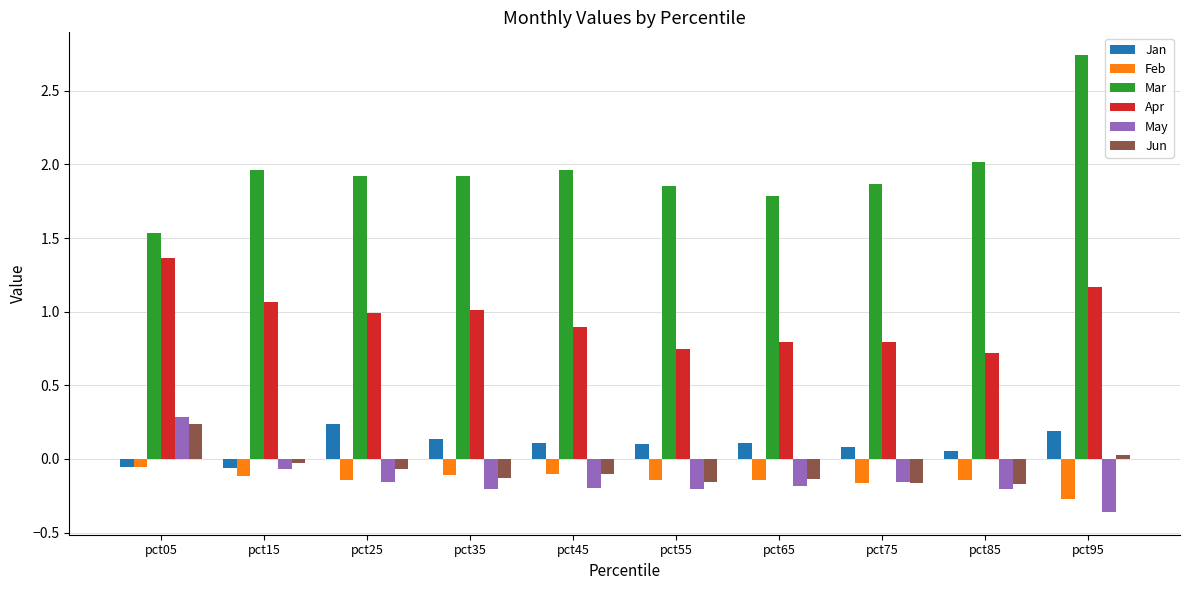

At which label is Feb closest to 0?

pct05